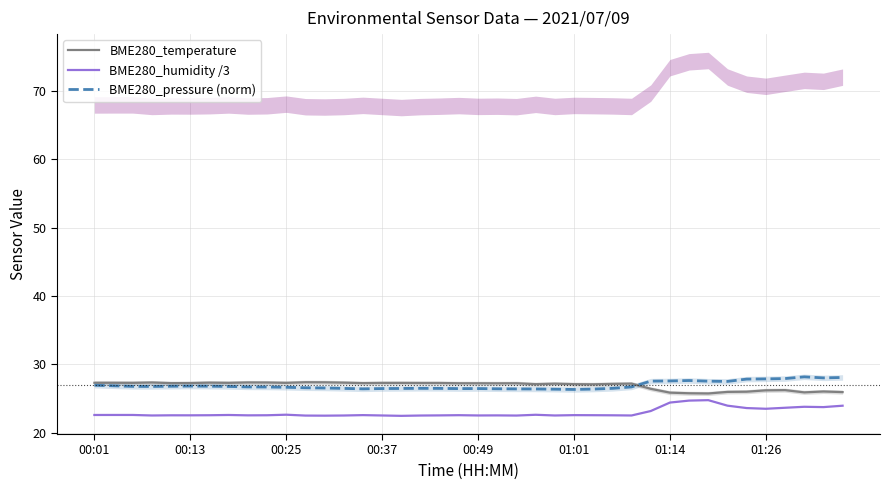

What is the minimum value for BME280_pressure (norm)?

26.4